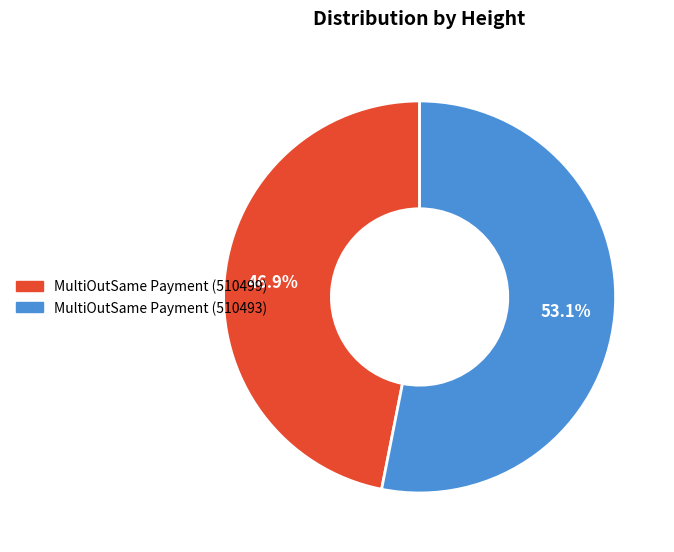

Between MultiOutSame Payment (510493) and MultiOutSame Payment (510499), which is larger?

MultiOutSame Payment (510493)